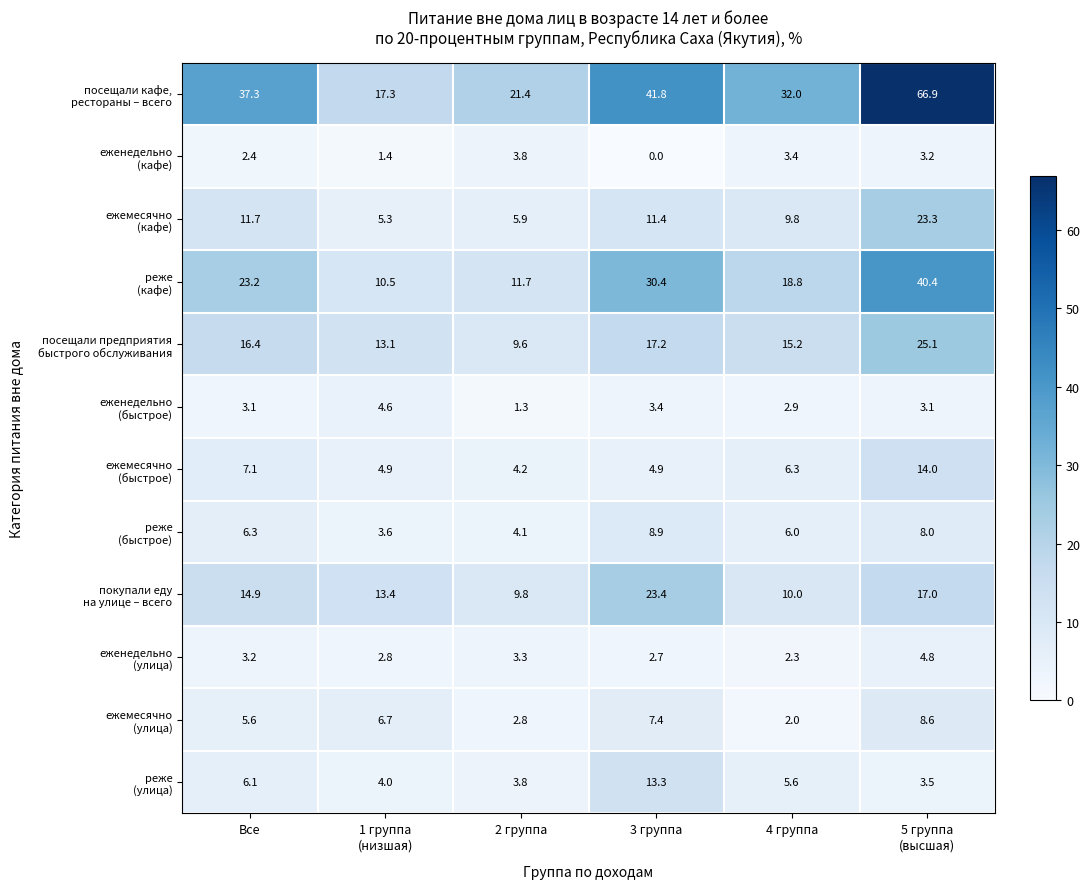

At which category does the chart reach its minimum across all series?

3 группа